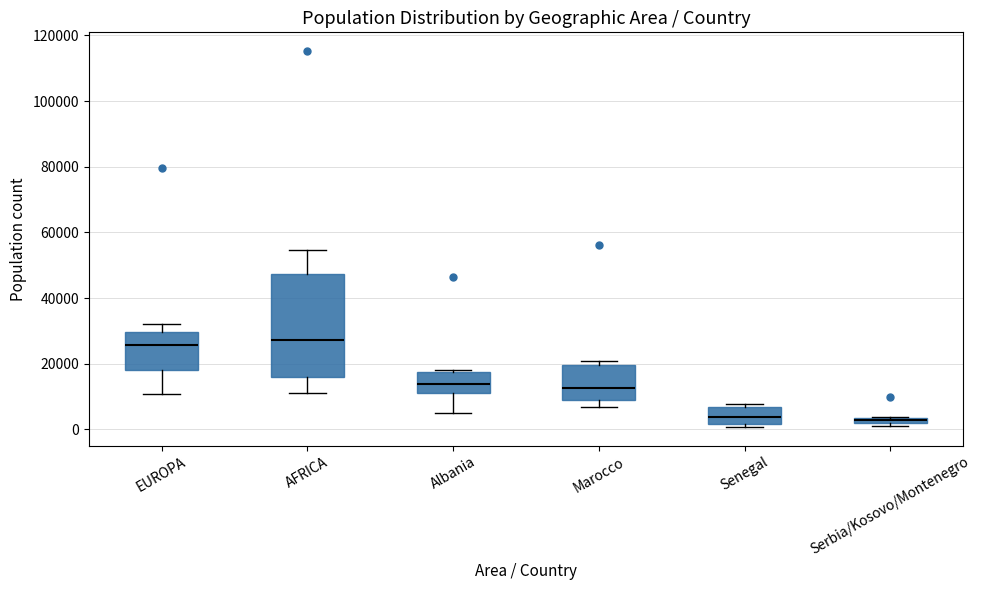

Where is the lower edge of the box for Serbia/Kosovo/Montenegro on the y-axis? The values are not printed on the chart, so give them approximately, as read against the axis.

2000